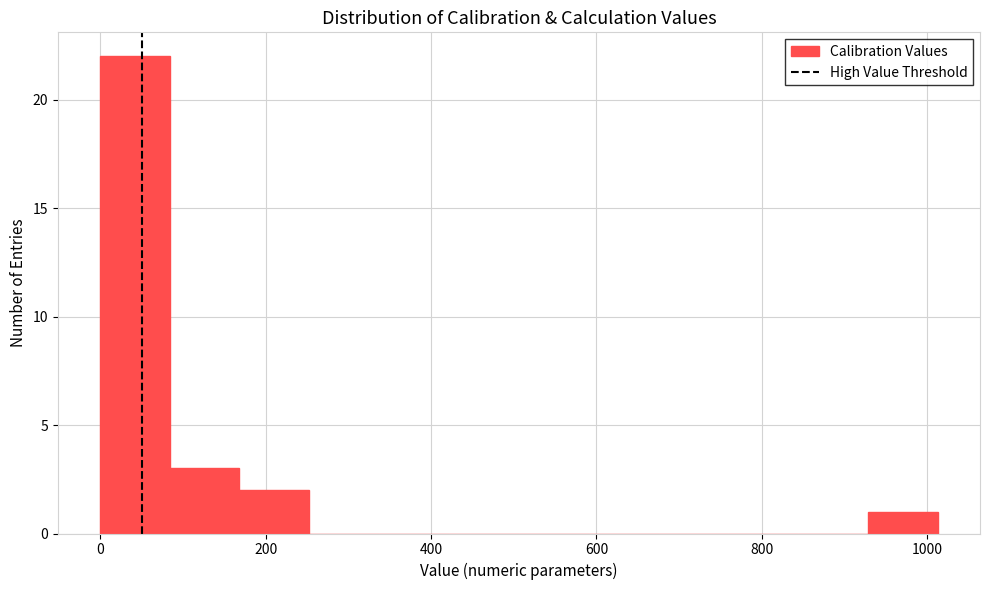

Reading left to right, transcribe this chart: for each bar, give the range it covers on the x-axis and its height. Neither the bar edges nor the heights are printed on the chart, so give them approximately, as read against the axes.

0 to 80: 22
80 to 160: 3
160 to 260: 2
260 to 340: 0
340 to 420: 0
420 to 500: 0
500 to 600: 0
600 to 680: 0
680 to 760: 0
760 to 840: 0
840 to 920: 0
920 to 1020: 1